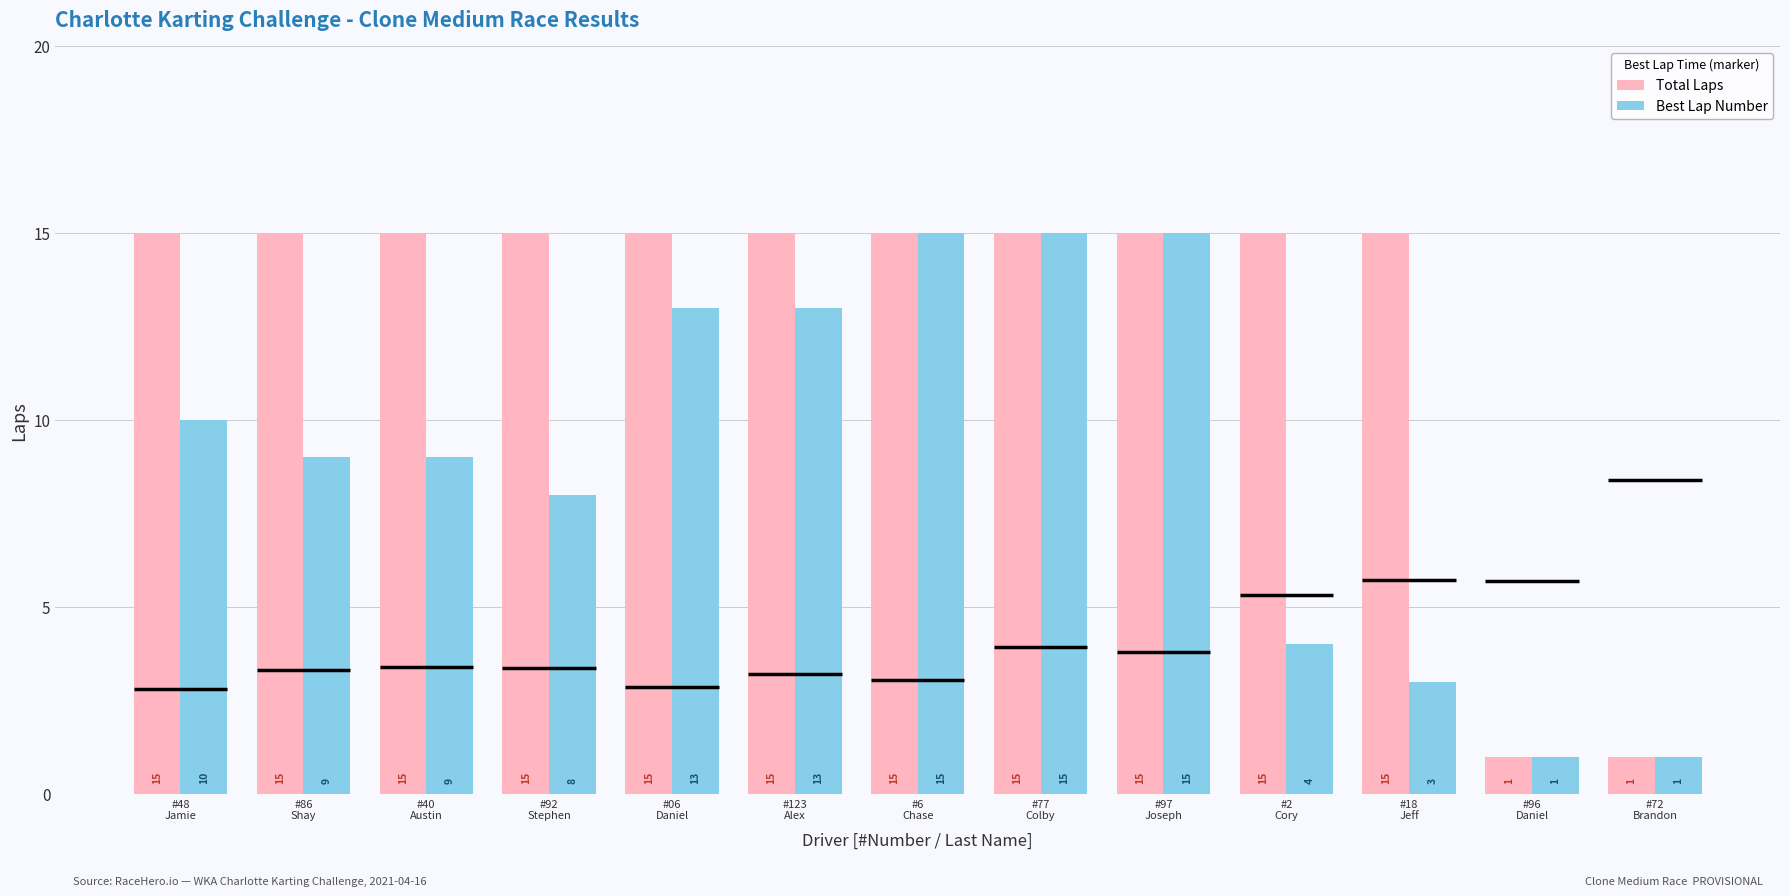

What is the average value of the Total Laps series?

13